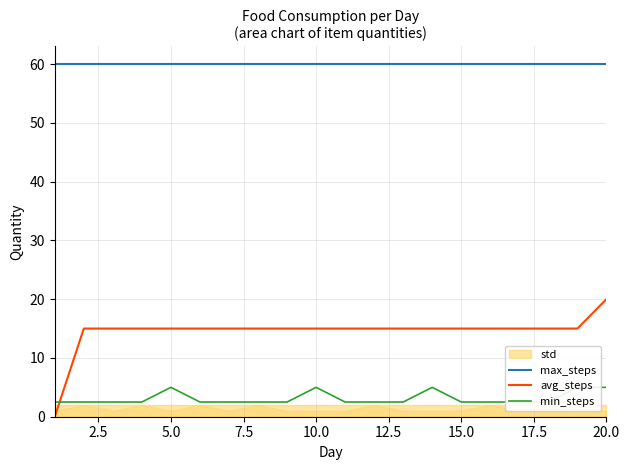

True or false: avg_steps and max_steps intersect in this chart.

False